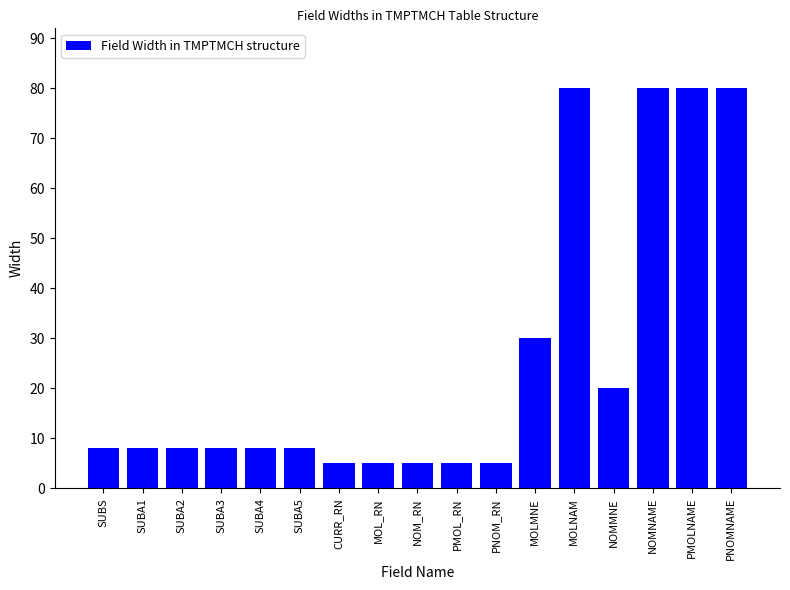

What is the average value?

26